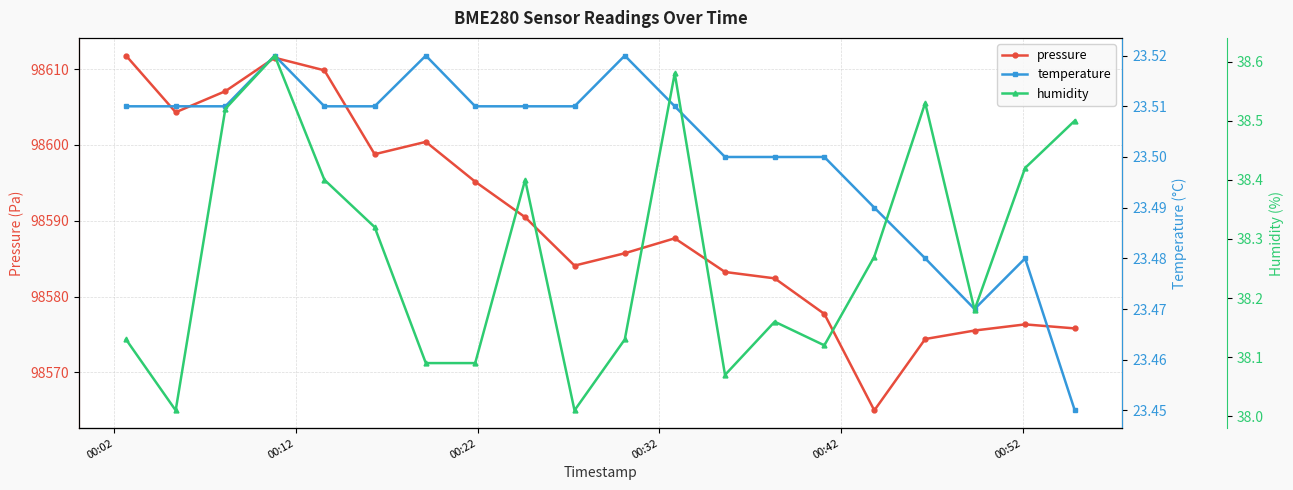

What is the lowest value of the pressure series?

98565.0